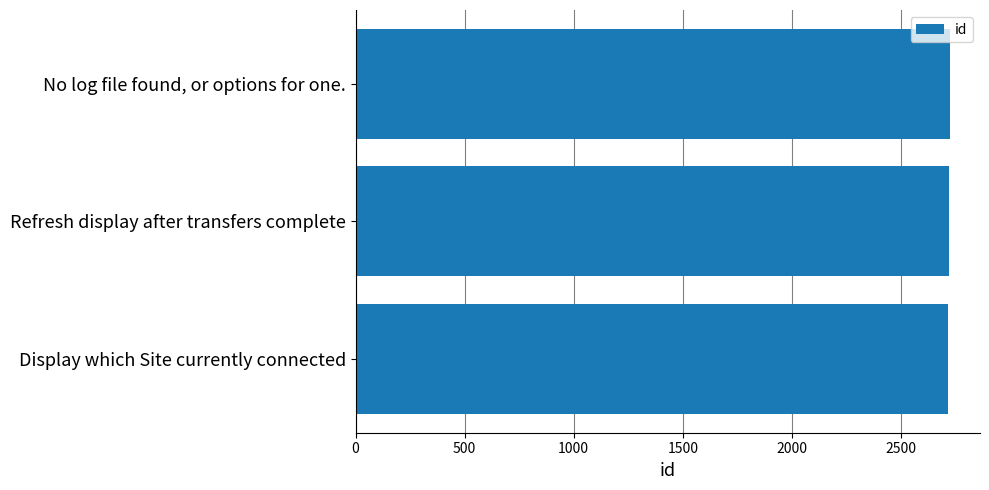

True or false: the data shows 2718 at Refresh display after transfers complete.

True